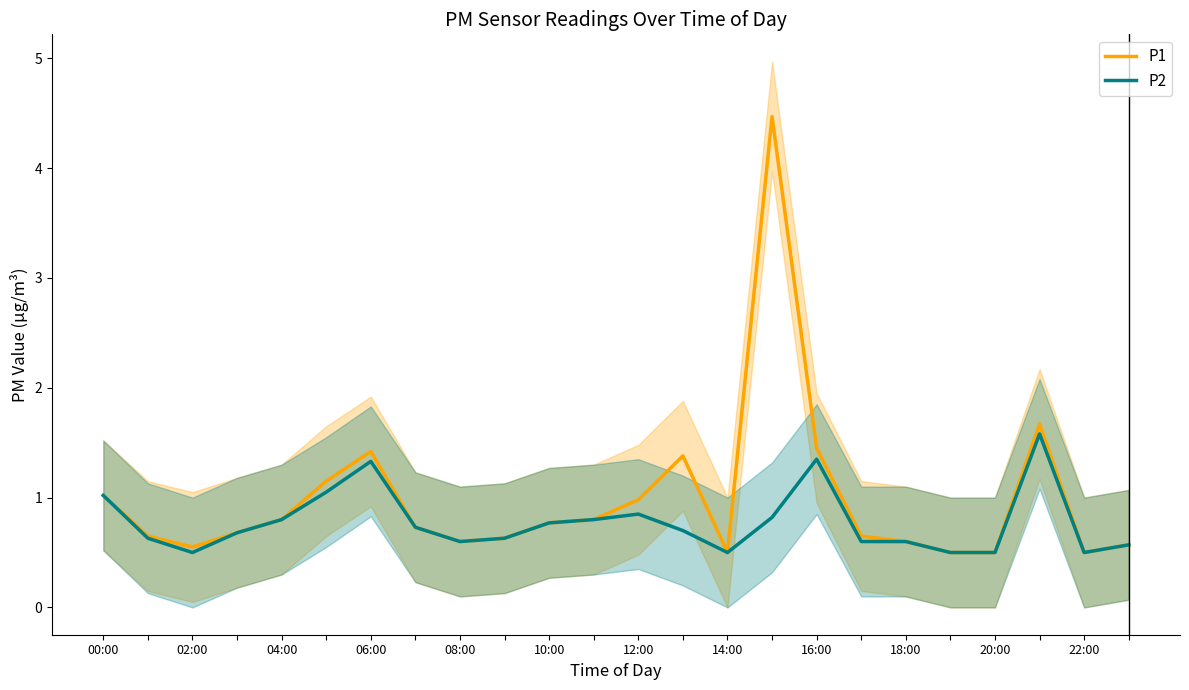

What are all the series names shown in the legend?

P1, P2